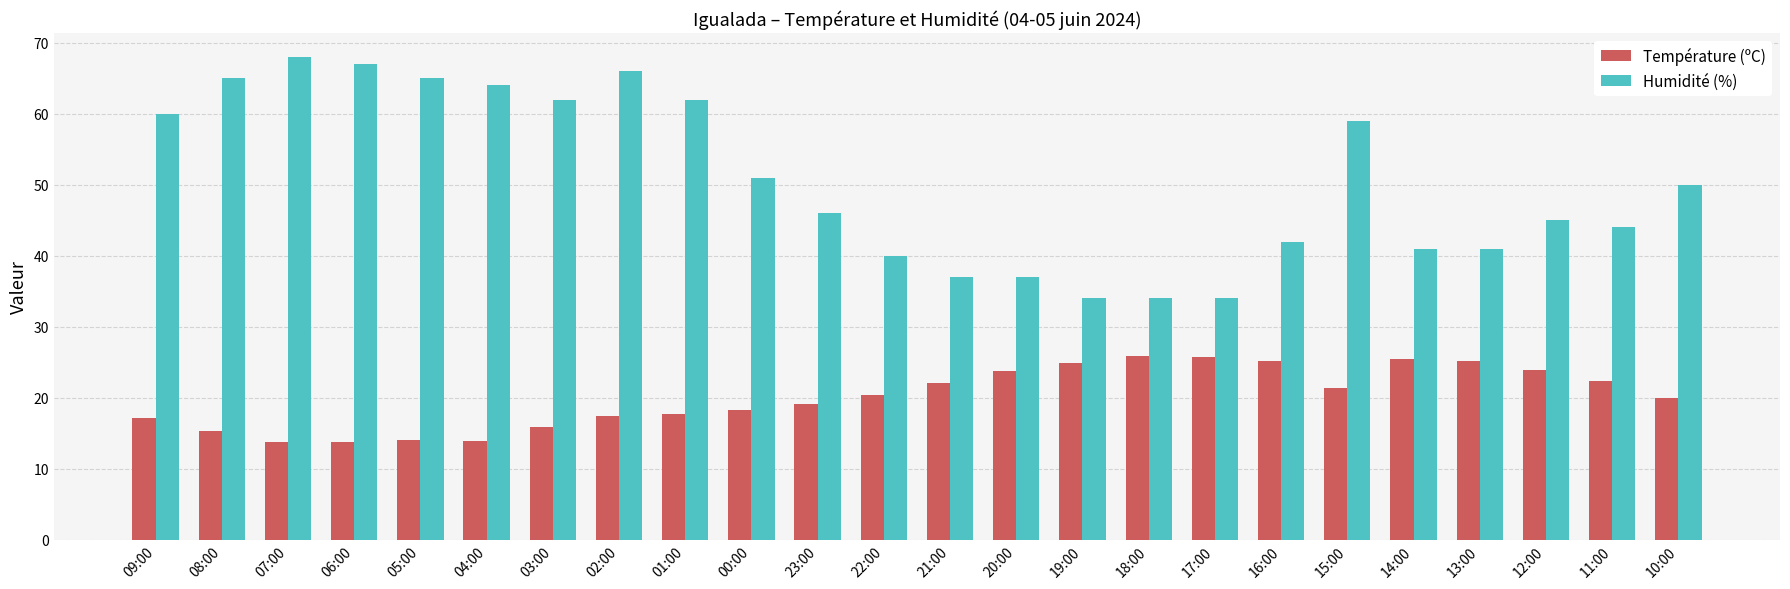

What is the difference between the second highest and minimum values in the Température (ºC) series?

12.1